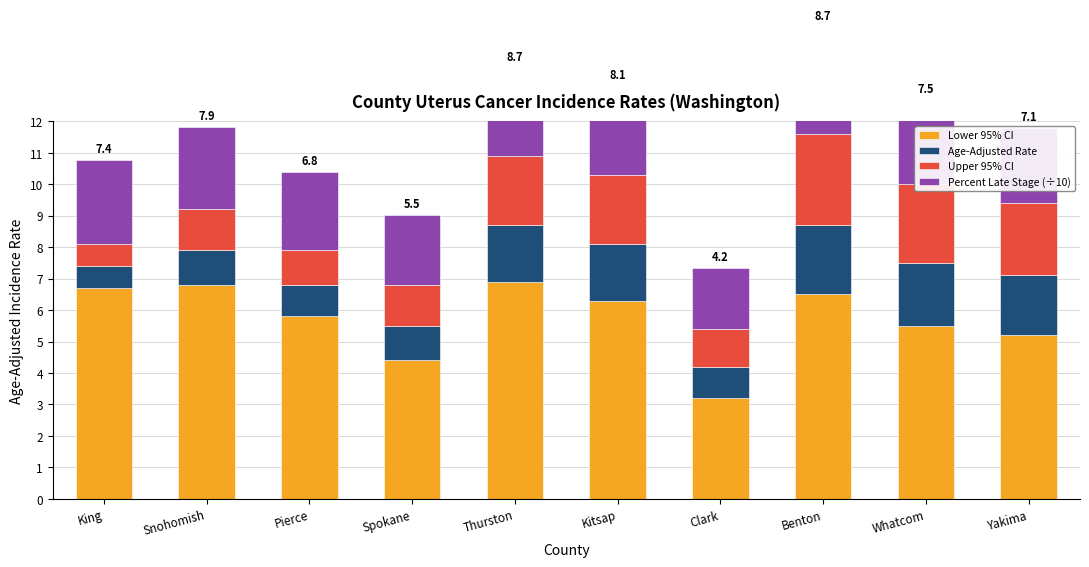

True or false: Percent Late Stage (÷10) has a value of 2.7 at Whatcom.

True